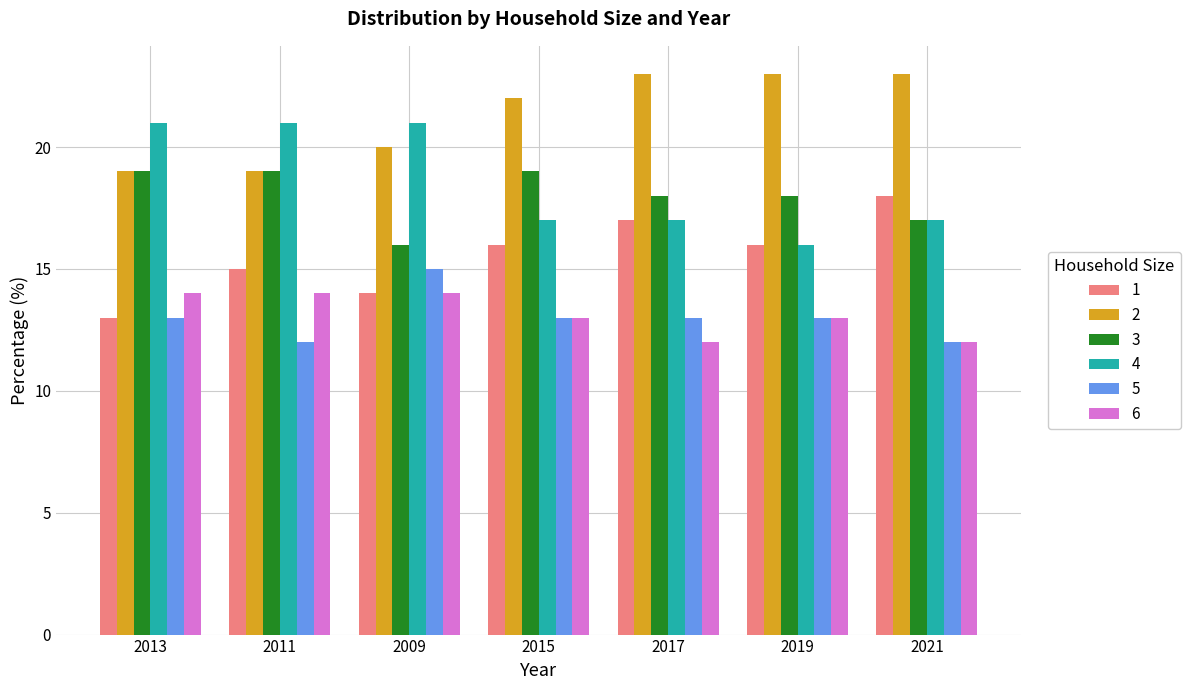

How many groups of bars are there?

7